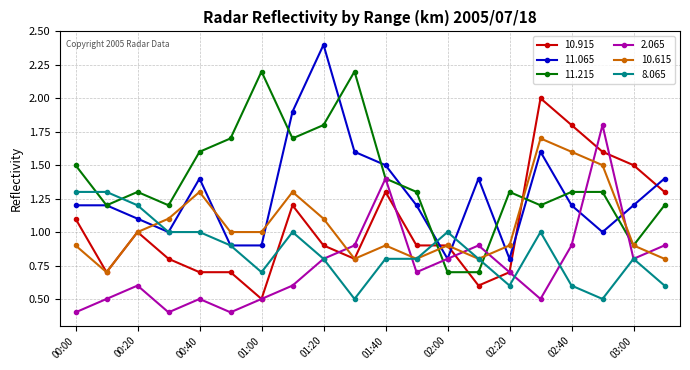

Which series ends up on top after the final intersection of 2.065 and 10.615?

2.065